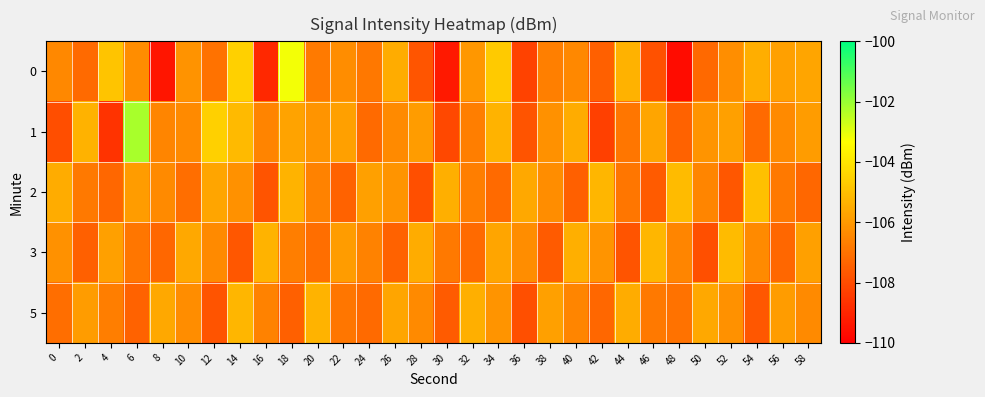

Reading left to right, extract all data points from this chart.

0: 0=-106.4	2=-107.2	4=-104.9	6=-106.3	8=-109.4	10=-106.1	12=-107.0	14=-104.6	16=-108.9	18=-103.2	20=-106.8	22=-106.3	24=-106.9	26=-105.5	28=-107.8	30=-109.3	32=-106.0	34=-104.7	36=-108.3	38=-106.7	40=-106.4	42=-107.5	44=-105.3	46=-107.9	48=-109.7	50=-107.2	52=-106.3	54=-105.5	56=-105.8	58=-105.7
1: 0=-108.0	2=-105.3	4=-108.7	6=-102.2	8=-106.5	10=-106.4	12=-104.5	14=-105.2	16=-106.6	18=-105.7	20=-106.1	22=-105.8	24=-107.2	26=-106.4	28=-105.9	30=-108.1	32=-106.7	34=-105.3	36=-107.8	38=-106.2	40=-105.5	42=-108.3	44=-106.9	46=-105.7	48=-107.4	50=-106.1	52=-105.8	54=-107.2	56=-106.4	58=-105.9
2: 0=-105.5	2=-106.8	4=-107.3	6=-105.9	8=-106.4	10=-107.1	12=-105.7	14=-106.2	16=-107.8	18=-105.3	20=-106.6	22=-107.4	24=-105.8	26=-106.1	28=-107.9	30=-105.4	32=-106.7	34=-107.2	36=-105.6	38=-106.3	40=-107.5	42=-105.2	44=-106.9	46=-107.6	48=-105.1	50=-106.5	52=-107.7	54=-105.0	56=-106.8	58=-107.3
3: 0=-106.2	2=-107.5	4=-105.8	6=-106.9	8=-107.3	10=-105.6	12=-106.4	14=-107.7	16=-105.3	18=-106.7	20=-107.1	22=-105.9	24=-106.6	26=-107.4	28=-105.5	30=-106.8	32=-107.2	34=-105.7	36=-106.3	38=-107.6	40=-105.4	42=-106.1	44=-107.8	46=-105.2	48=-106.5	50=-107.9	52=-105.1	54=-106.4	56=-107.3	58=-105.8
5: 0=-107.1	2=-105.9	4=-106.7	6=-107.4	8=-105.6	10=-106.3	12=-107.8	14=-105.2	16=-106.6	18=-107.5	20=-105.3	22=-106.9	24=-107.2	26=-105.7	28=-106.4	30=-107.6	32=-105.4	34=-106.1	36=-107.9	38=-105.8	40=-106.5	42=-107.3	44=-105.5	46=-106.8	48=-107.0	50=-105.6	52=-106.2	54=-107.7	56=-105.9	58=-106.4